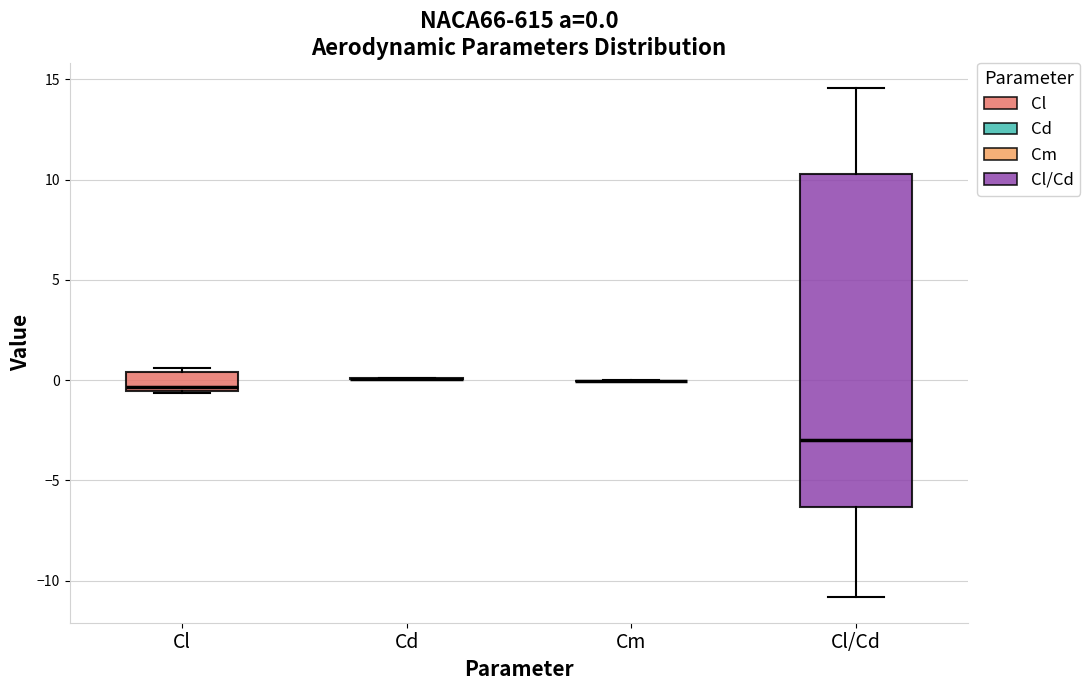

Comparing the boxes themselves (not the whiskers), which one is the tallest?

Cl/Cd